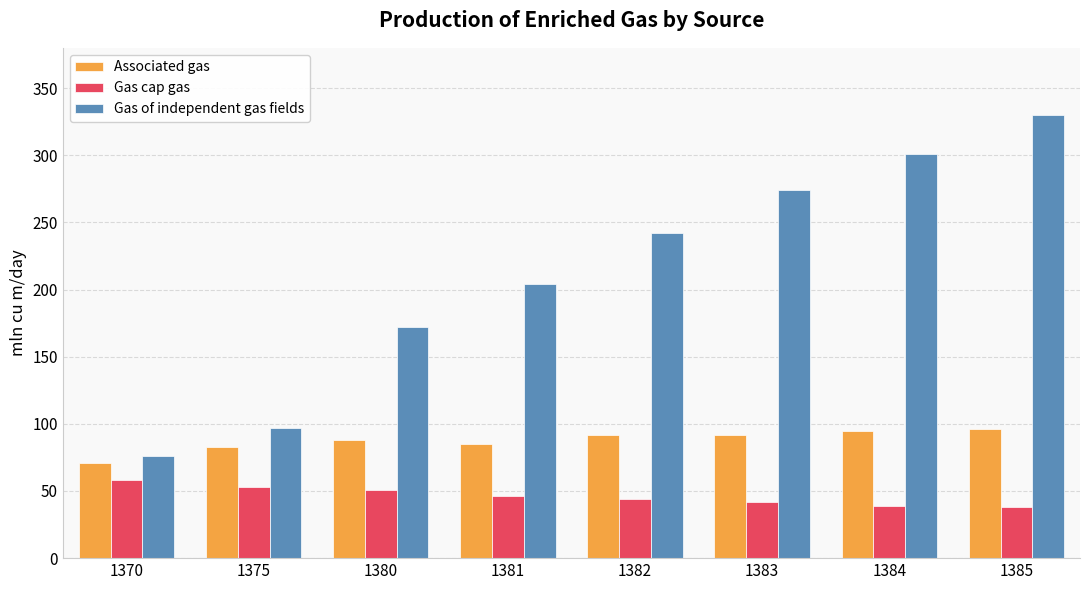

What is the maximum value shown in the chart?

330